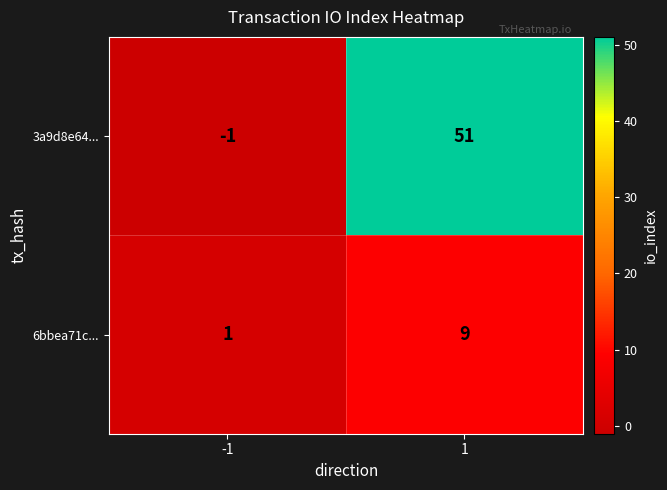

The 3a9d8e64... series shows -1 at -1. True or false?

True